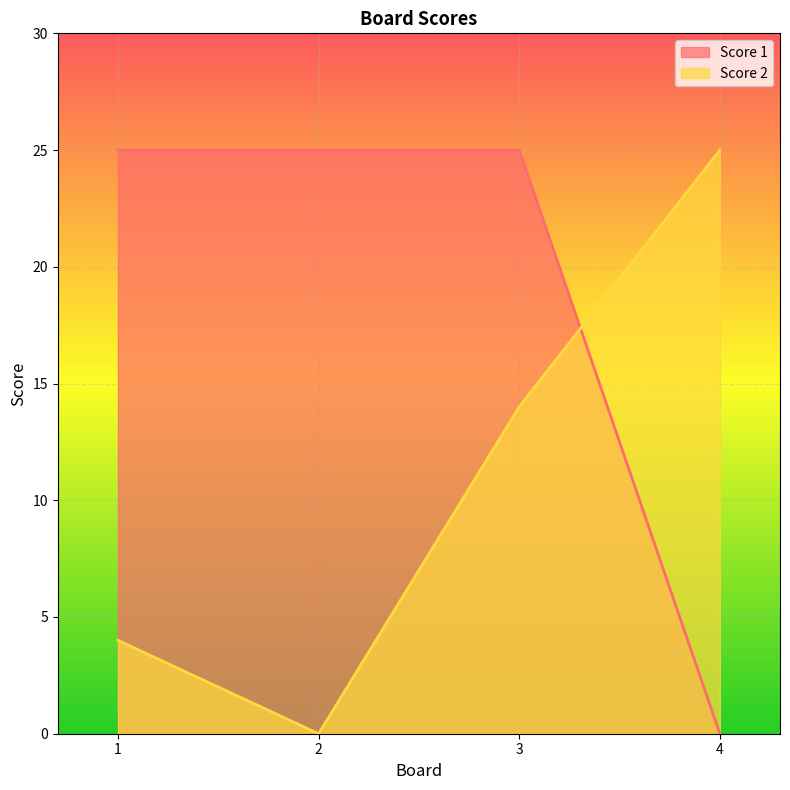

What is the total value across all series at 4?

25